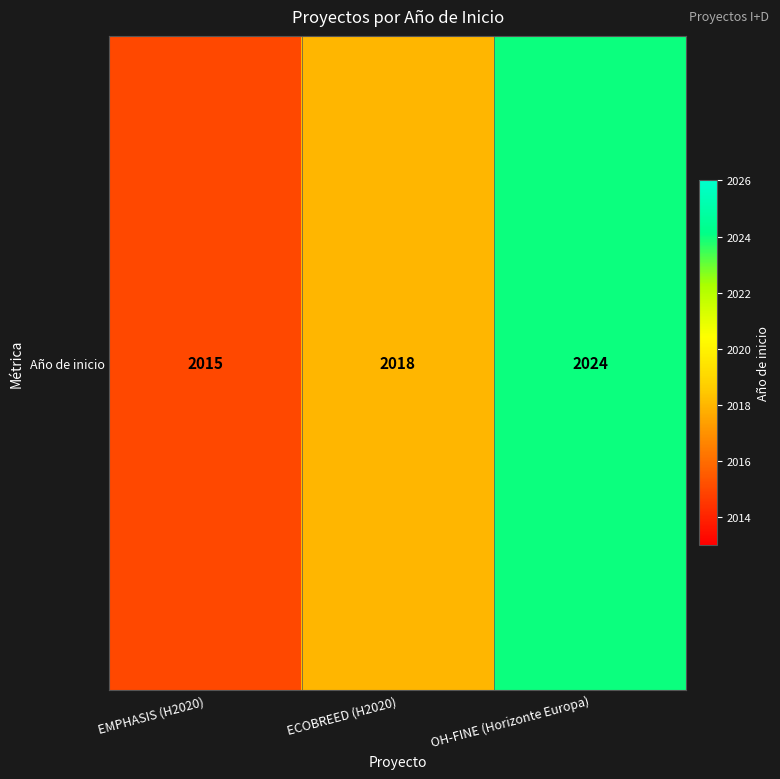

Count the values in the range 2015 to 2024.

3